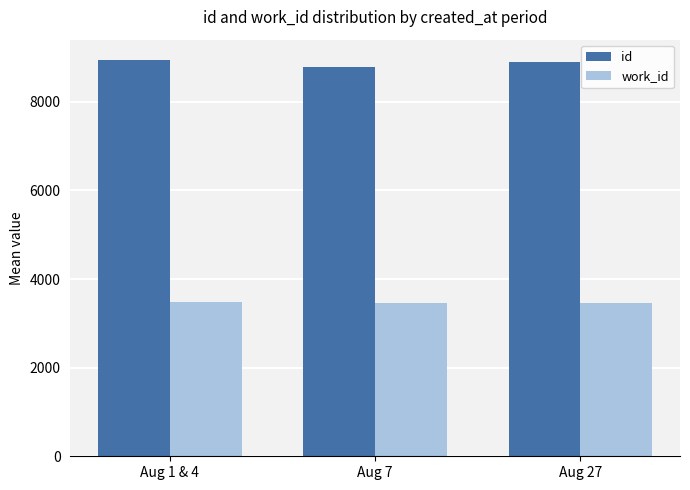

What is the difference between the id values at Aug 7 and Aug 1 & 4?

164.0